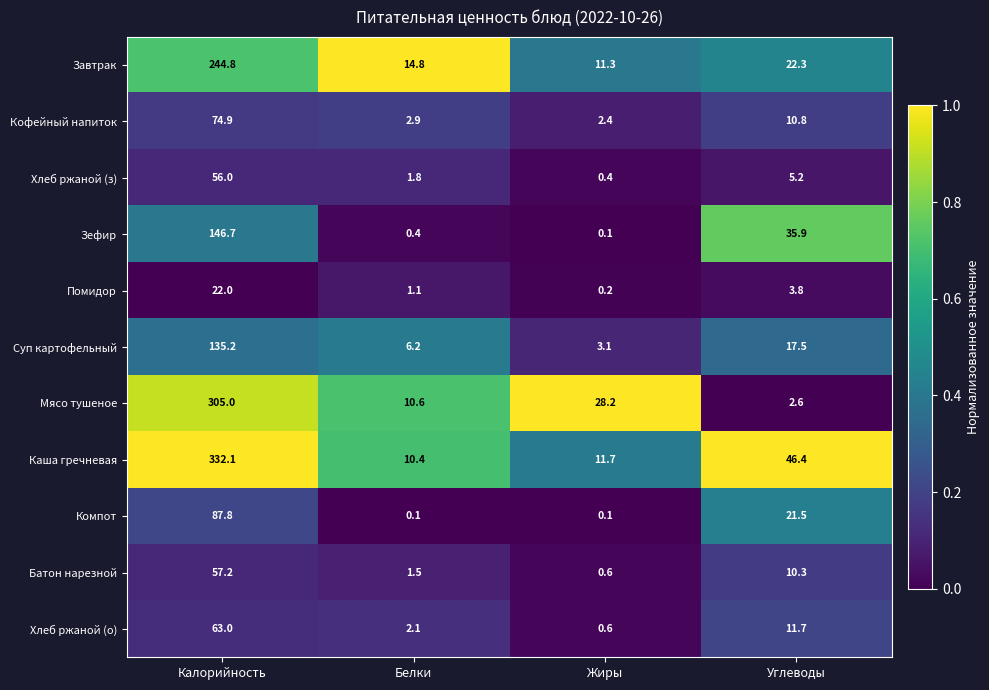

What is the greatest value displayed?

332.1